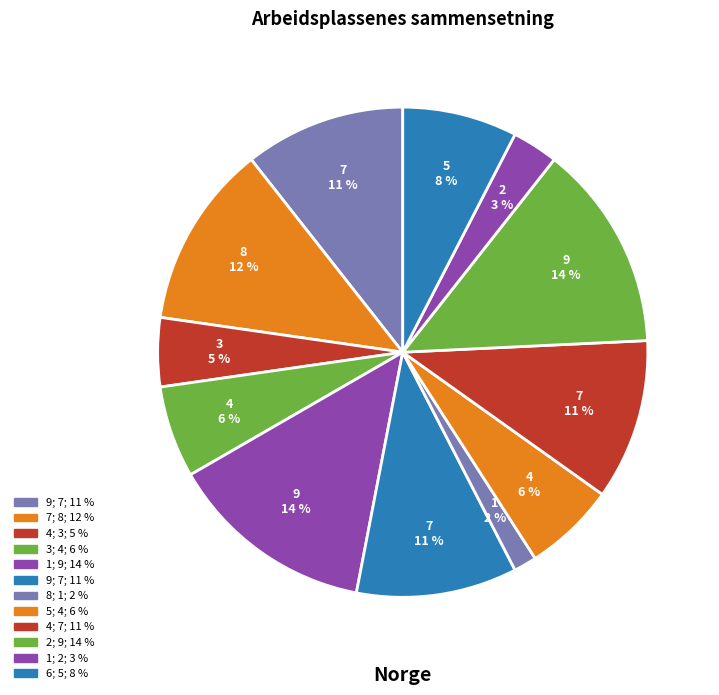

Is the sum of 1 and 3 greater than half?

No